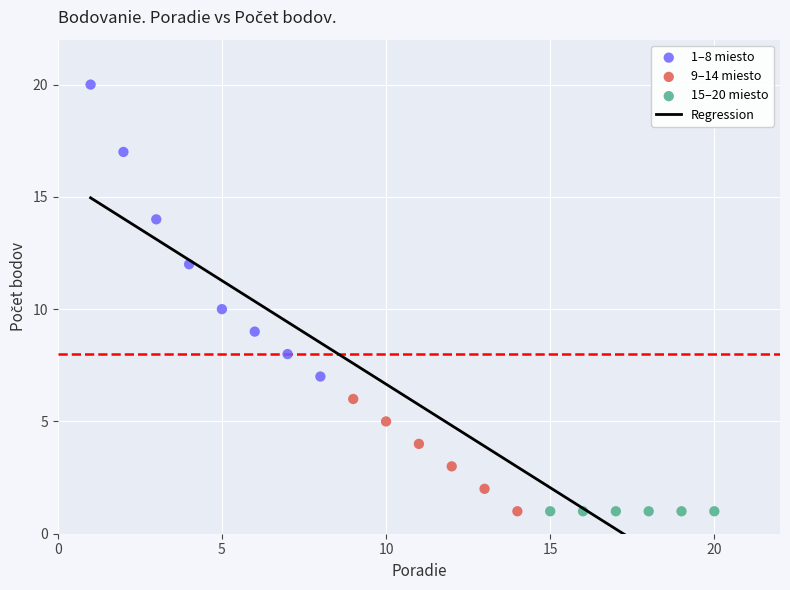

Which series contains the highest Y value?

1–8 miesto